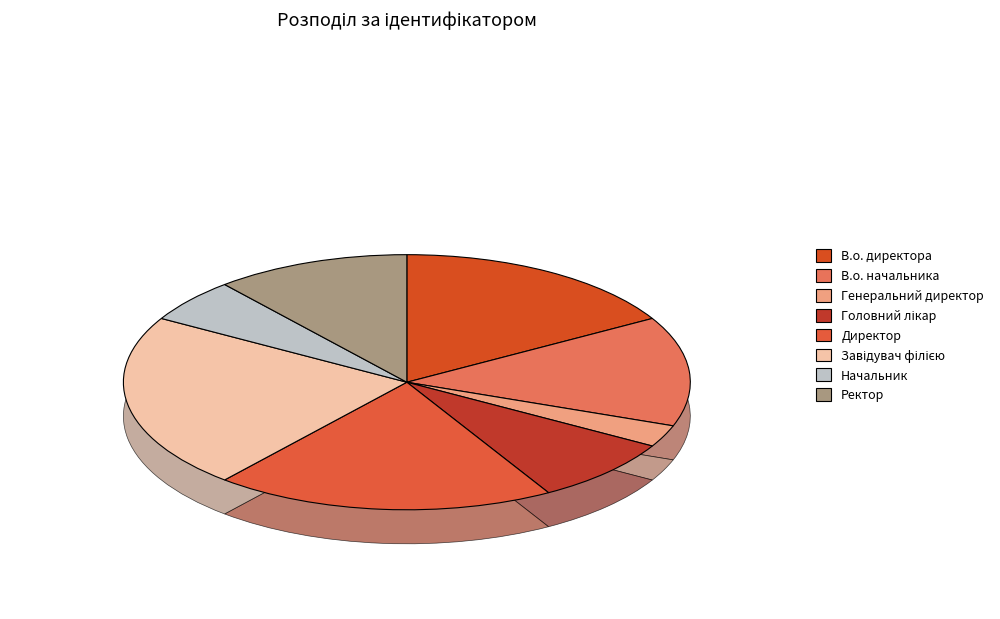

What is the ratio of the value at В.о. начальника to the value at Генеральний директор?

5.0